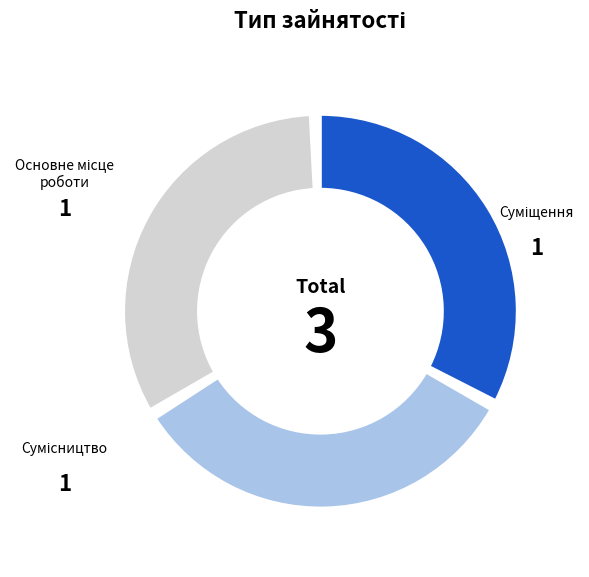

True or false: Основне місце роботи accounts for 17% of the total.

True